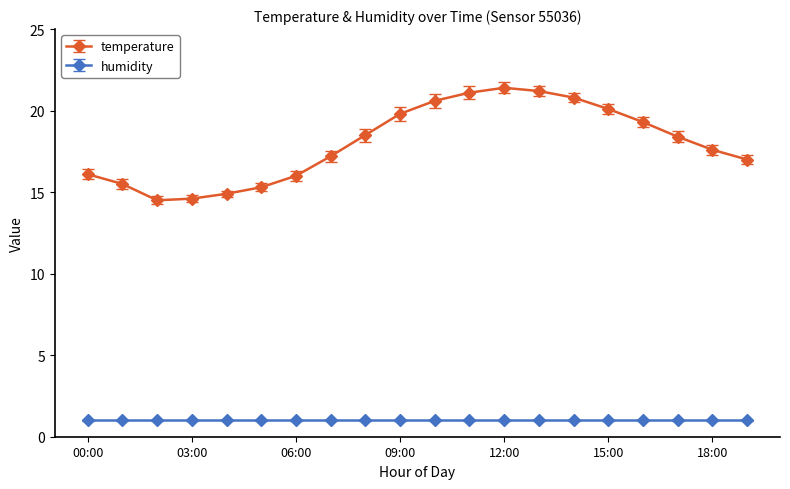

How many lines are shown in the chart?

2